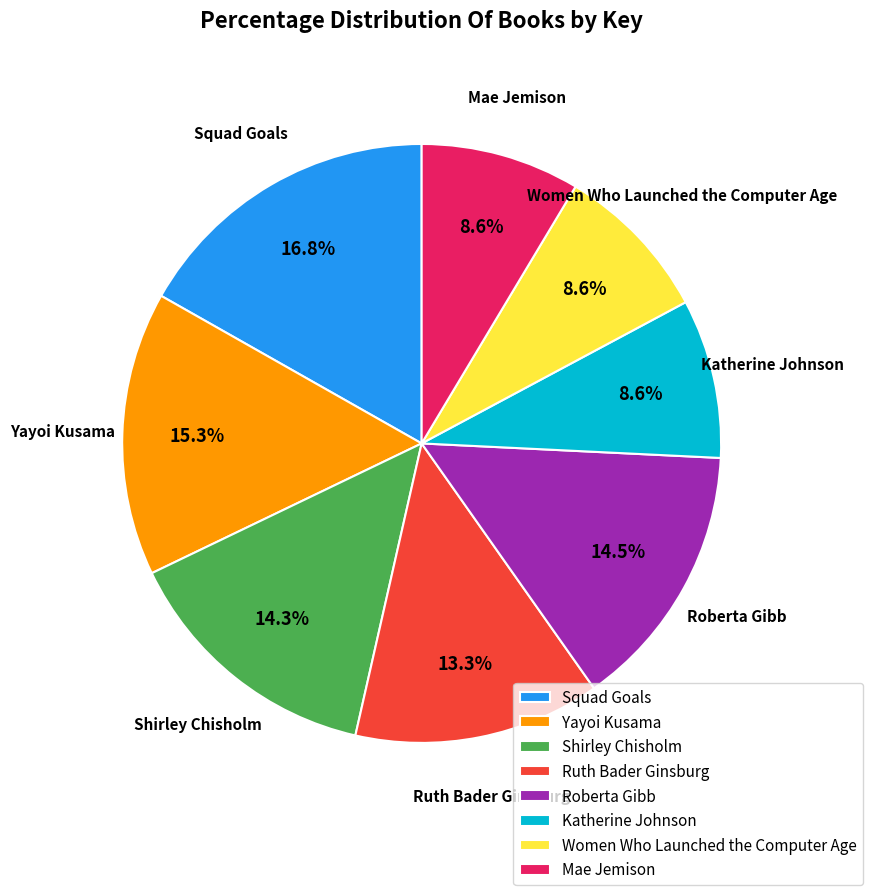

What percentage do Katherine Johnson and Ruth Bader Ginsburg together represent?

21.9%